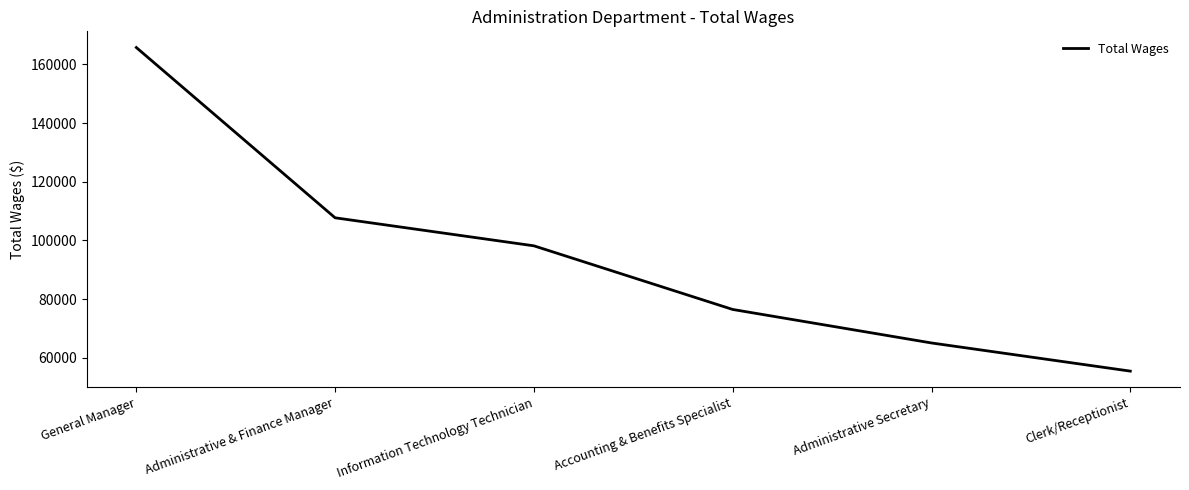

Reading right to left, list all the values displayed in this chart.

Clerk/Receptionist=55506	Administrative Secretary=65095	Accounting & Benefits Specialist=76506	Information Technology Technician=98176	Administrative & Finance Manager=107720	General Manager=165710